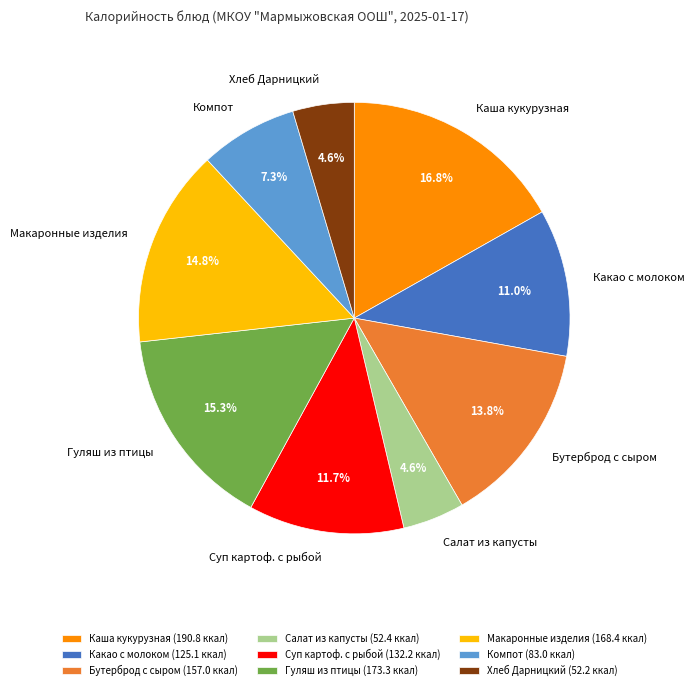

Combined, do Хлеб Дарницкий and Бутерброд с сыром account for over 50%?

No